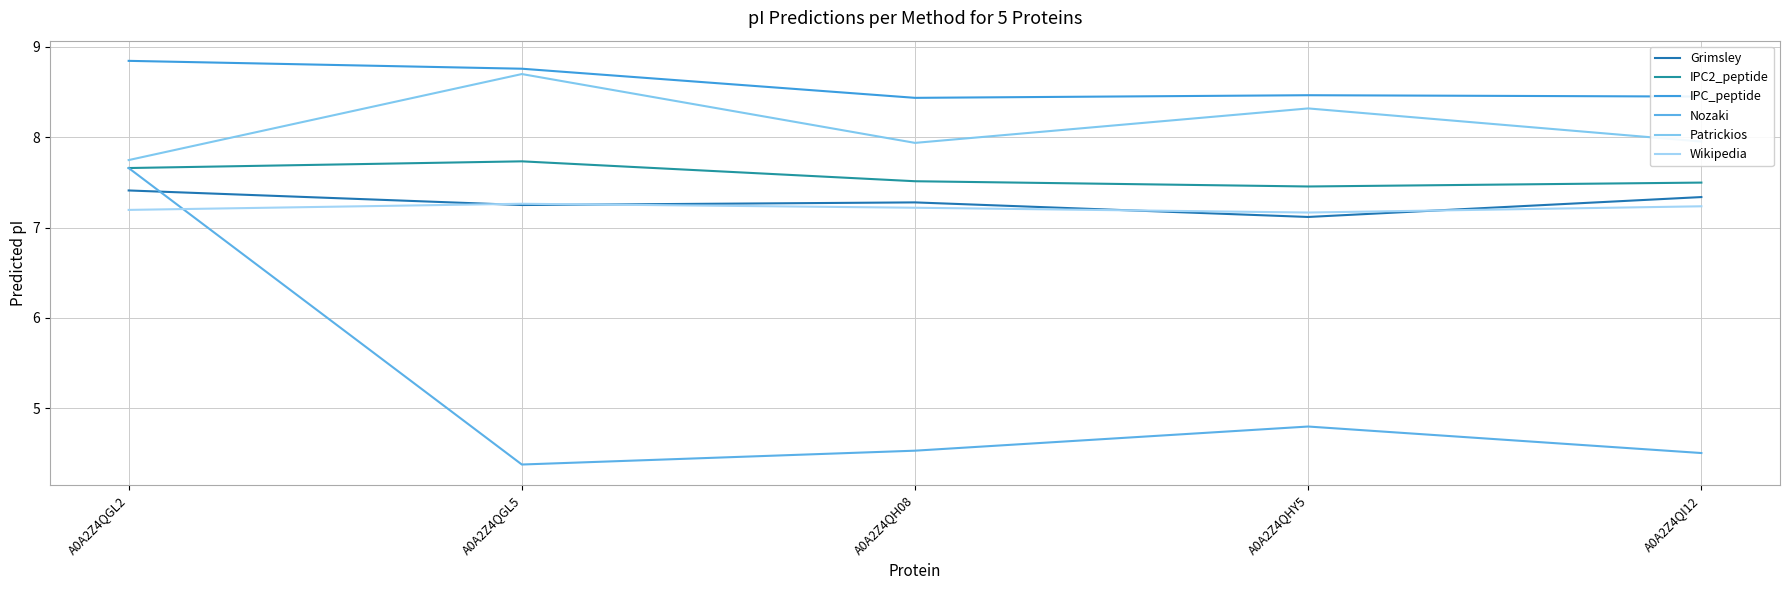

Is it true that IPC2_peptide equals 4.0 at A0A2Z4QHY5?

False